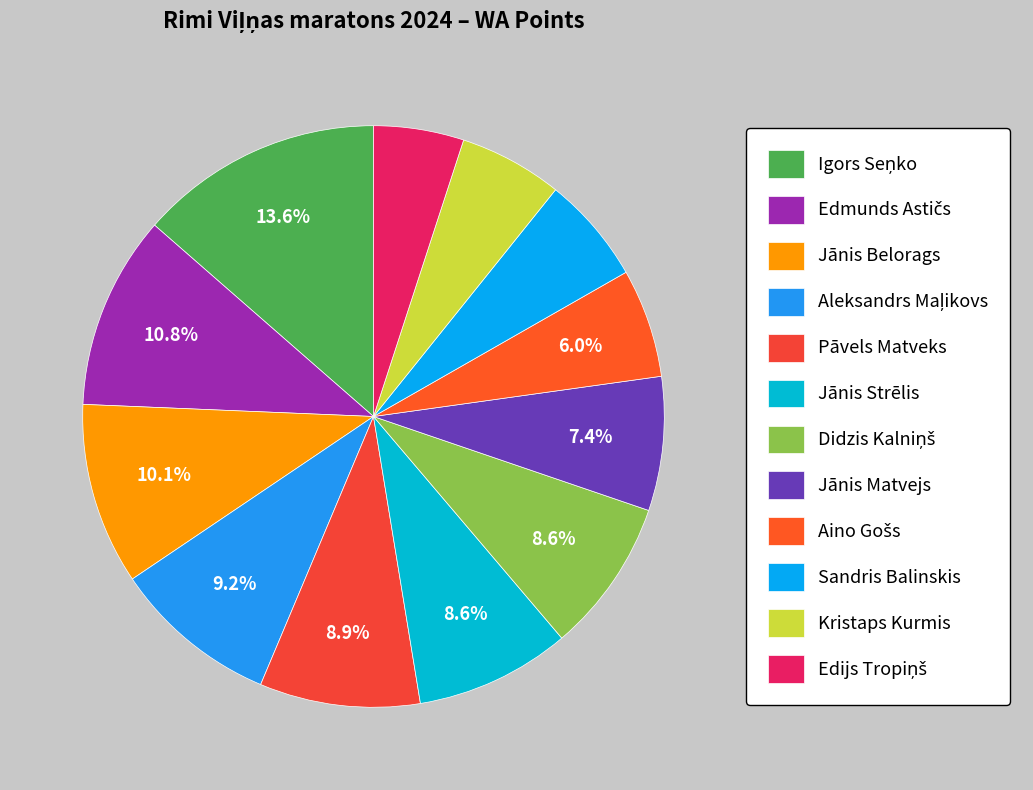

What is the change in value from Aleksandrs Maļikovs to Edijs Tropiņš?

-57